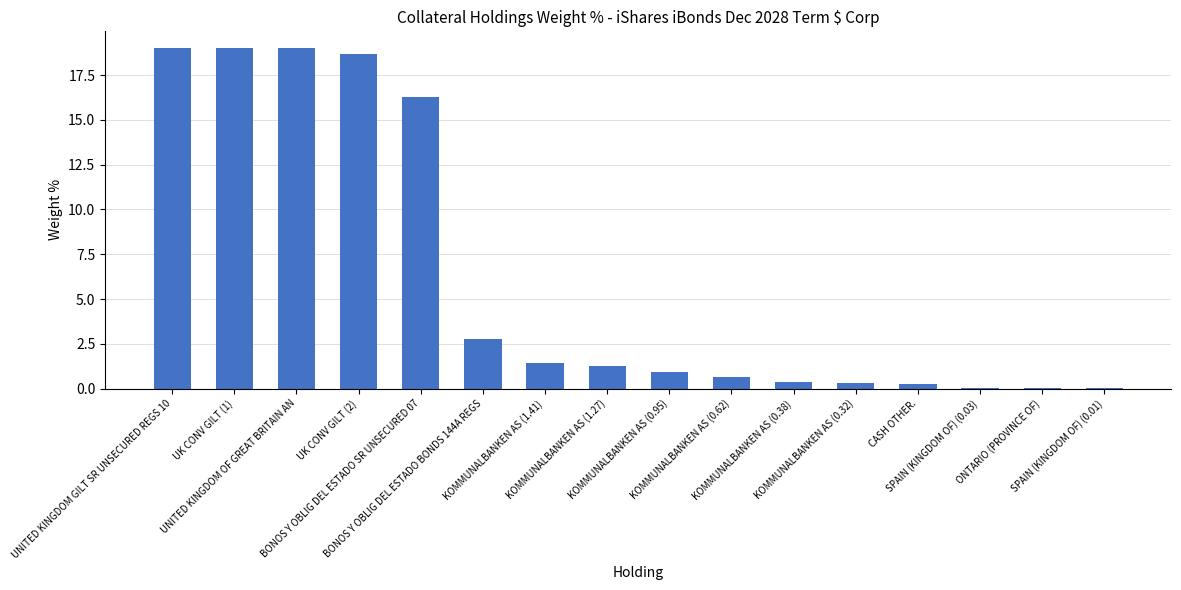

What is the sum of all values?

100.0